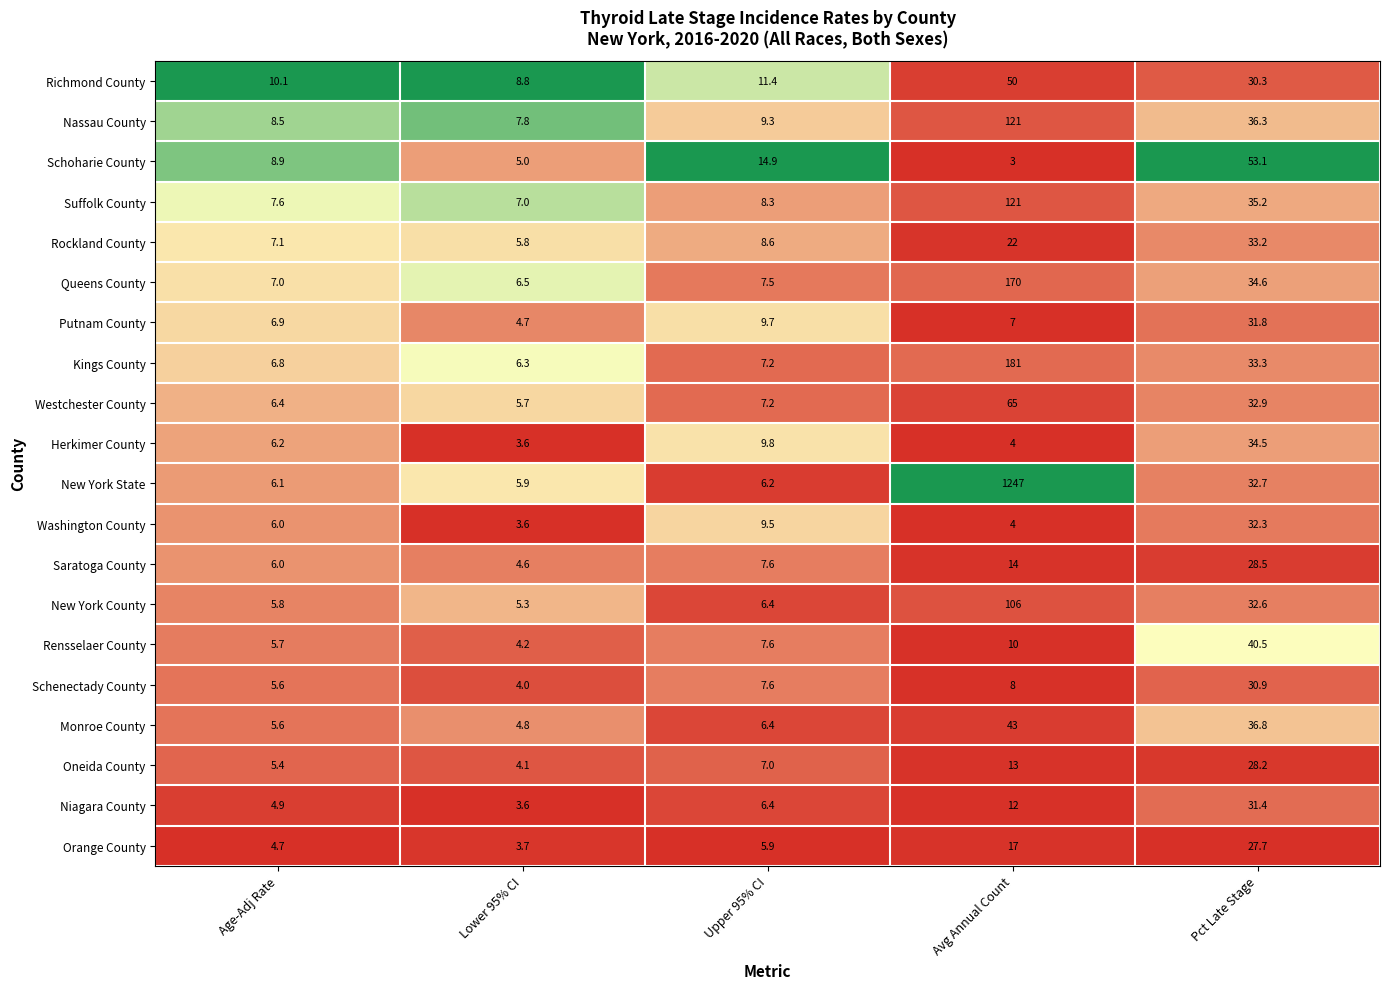

Rank the categories by Washington County value from highest to lowest.

Pct Late Stage, Upper 95% CI, Age-Adj Rate, Avg Annual Count, Lower 95% CI